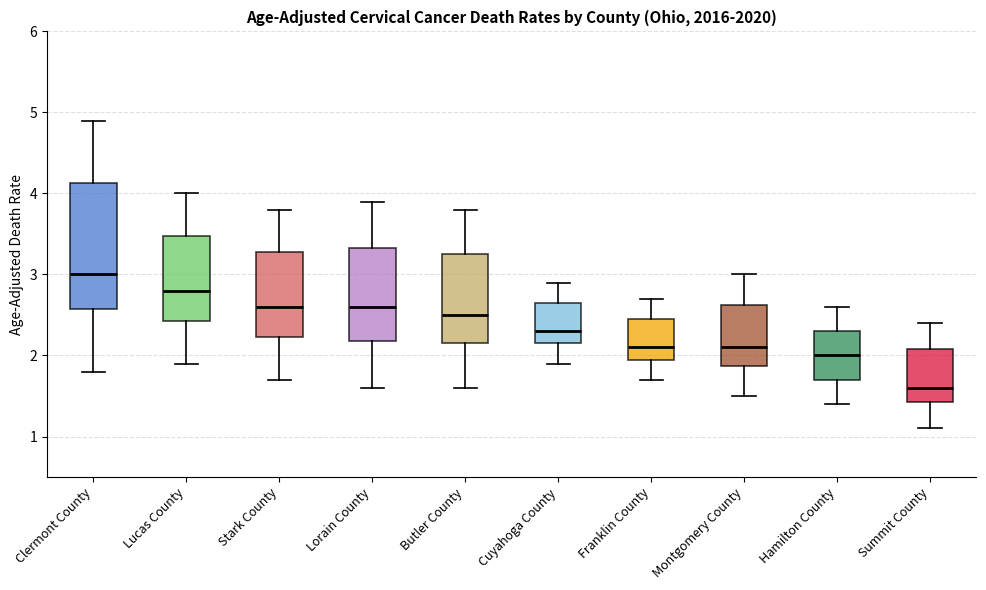

Reading left to right, transcribe this box plot: for each box, give where its median line is, the range the box spans, and where its two whiskers end, as read against the y-axis. The values are not printed on the chart, so give them approximately, as read against the axis.

Clermont County: median 3.0, box 2.6 to 4.1, whiskers 1.8 to 4.9
Lucas County: median 2.8, box 2.4 to 3.5, whiskers 1.9 to 4.0
Stark County: median 2.6, box 2.2 to 3.3, whiskers 1.7 to 3.8
Lorain County: median 2.6, box 2.2 to 3.3, whiskers 1.6 to 3.9
Butler County: median 2.5, box 2.2 to 3.3, whiskers 1.6 to 3.8
Cuyahoga County: median 2.3, box 2.2 to 2.7, whiskers 1.9 to 2.9
Franklin County: median 2.1, box 2.0 to 2.5, whiskers 1.7 to 2.7
Montgomery County: median 2.1, box 1.9 to 2.6, whiskers 1.5 to 3.0
Hamilton County: median 2.0, box 1.7 to 2.3, whiskers 1.4 to 2.6
Summit County: median 1.6, box 1.4 to 2.1, whiskers 1.1 to 2.4